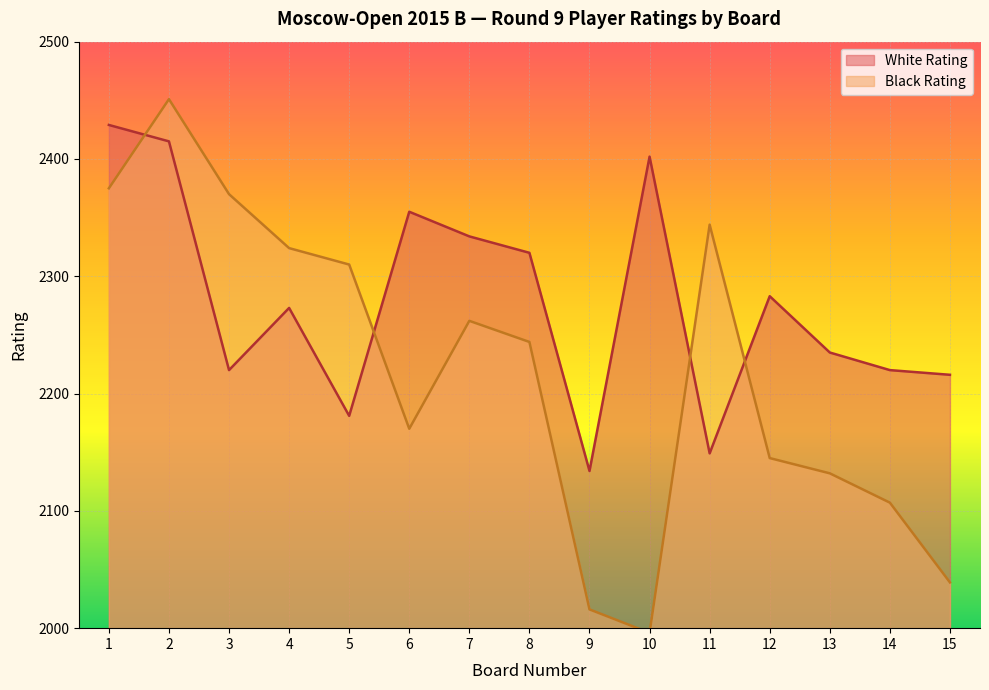

How many lines are shown in the chart?

2